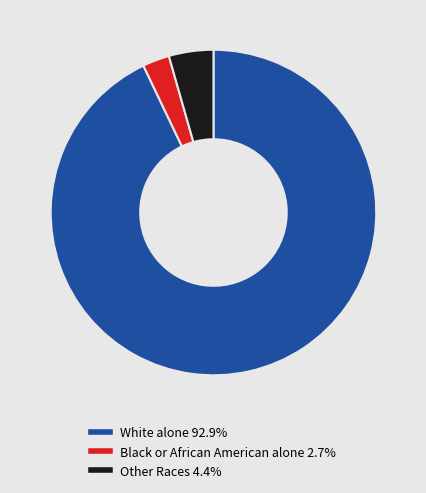

Is there a majority slice in this chart?

Yes